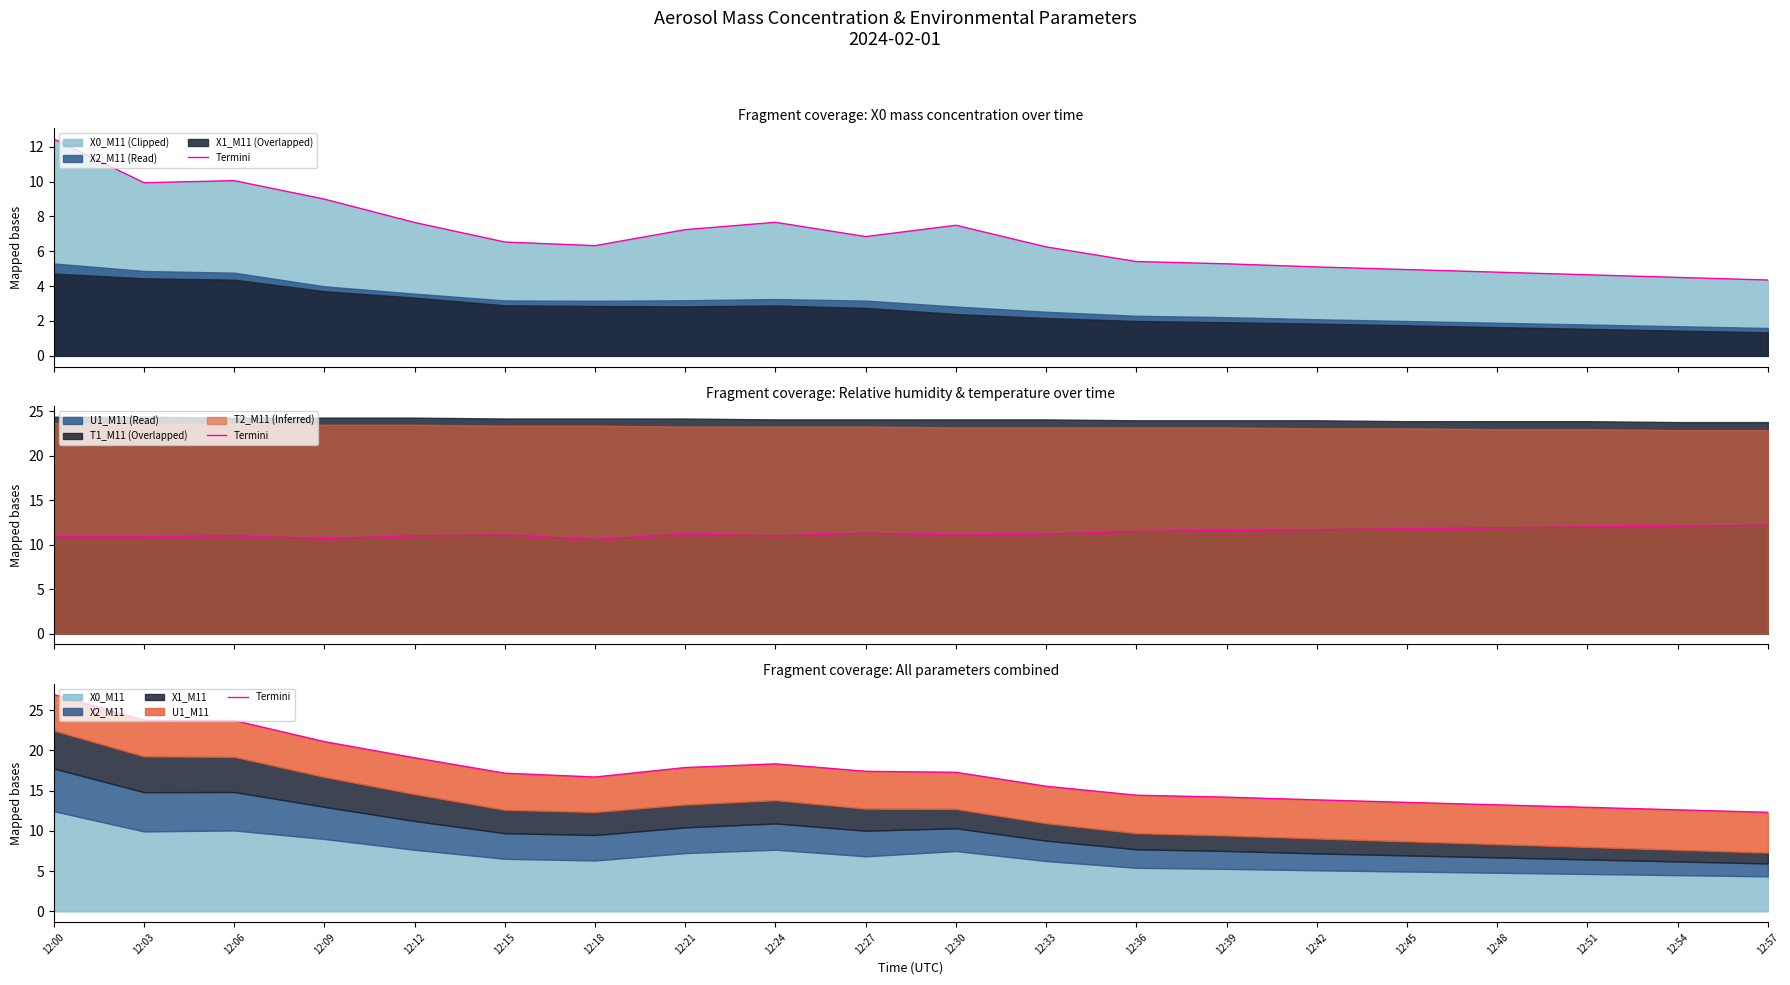

What is the average value?

17.1